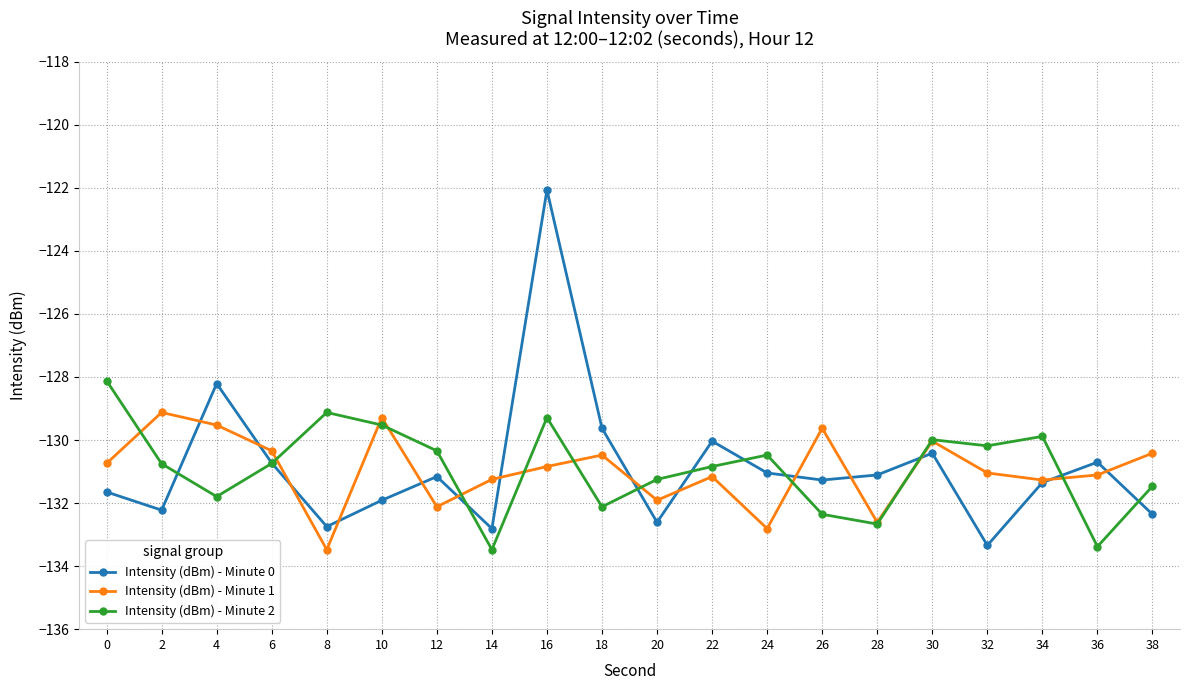

What is the difference between the Intensity (dBm) - Minute 1 values at 10 and 8?

4.2